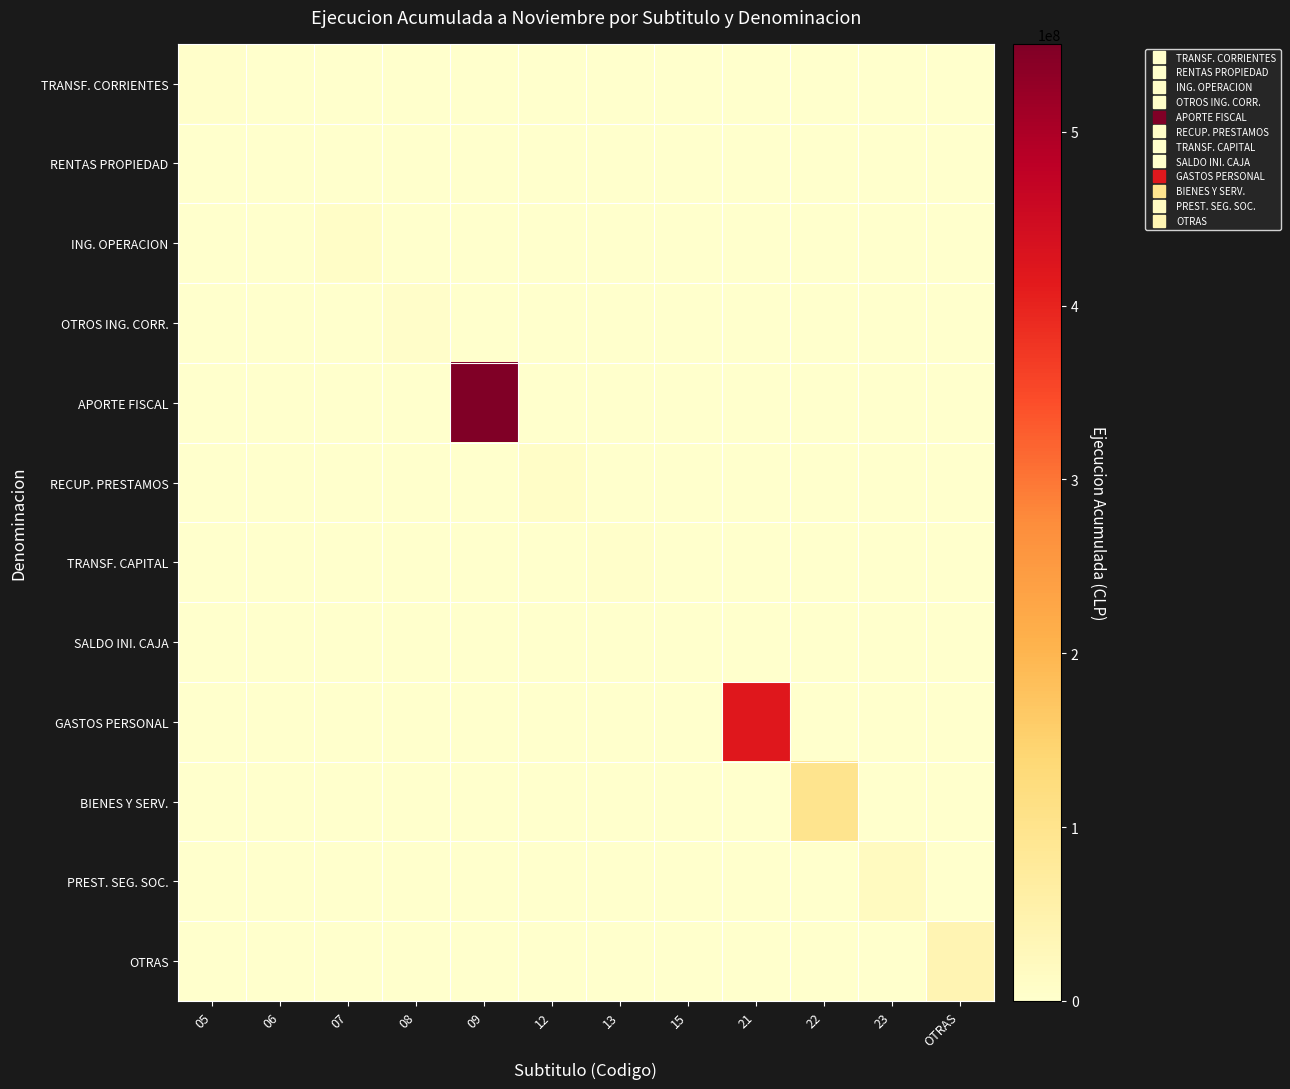

What is the difference between the highest and lowest values at 13?

4252000